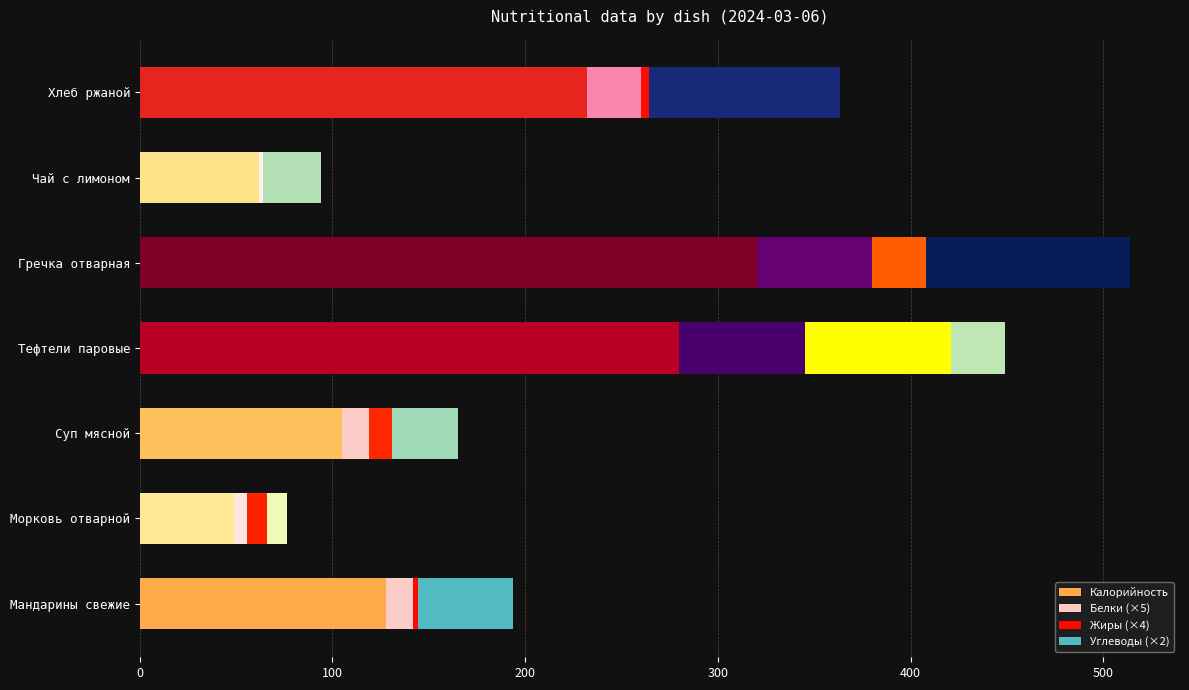

Which category has the highest value in the Калорийность series?

Гречка отварная